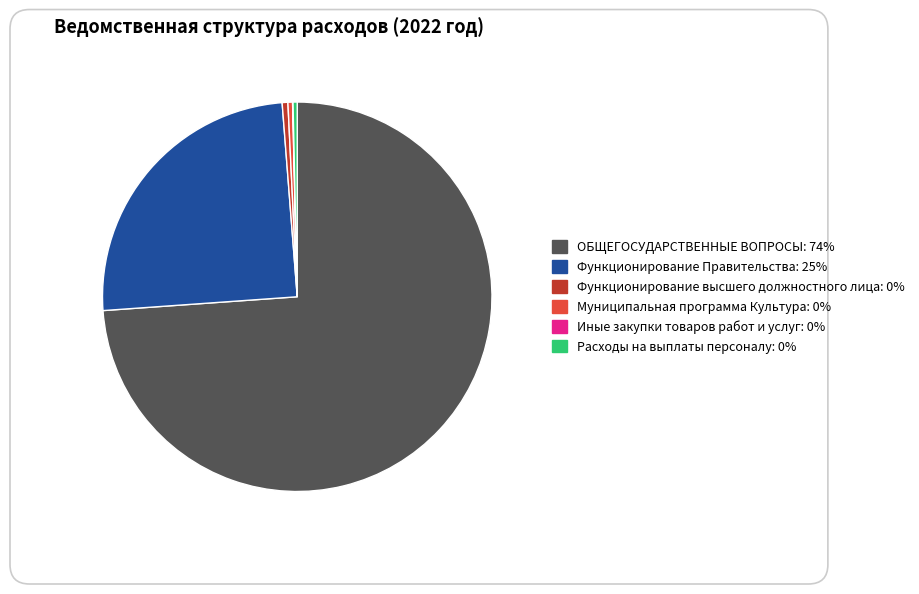

True or false: Функционирование высшего должностного лица accounts for 9% of the total.

False